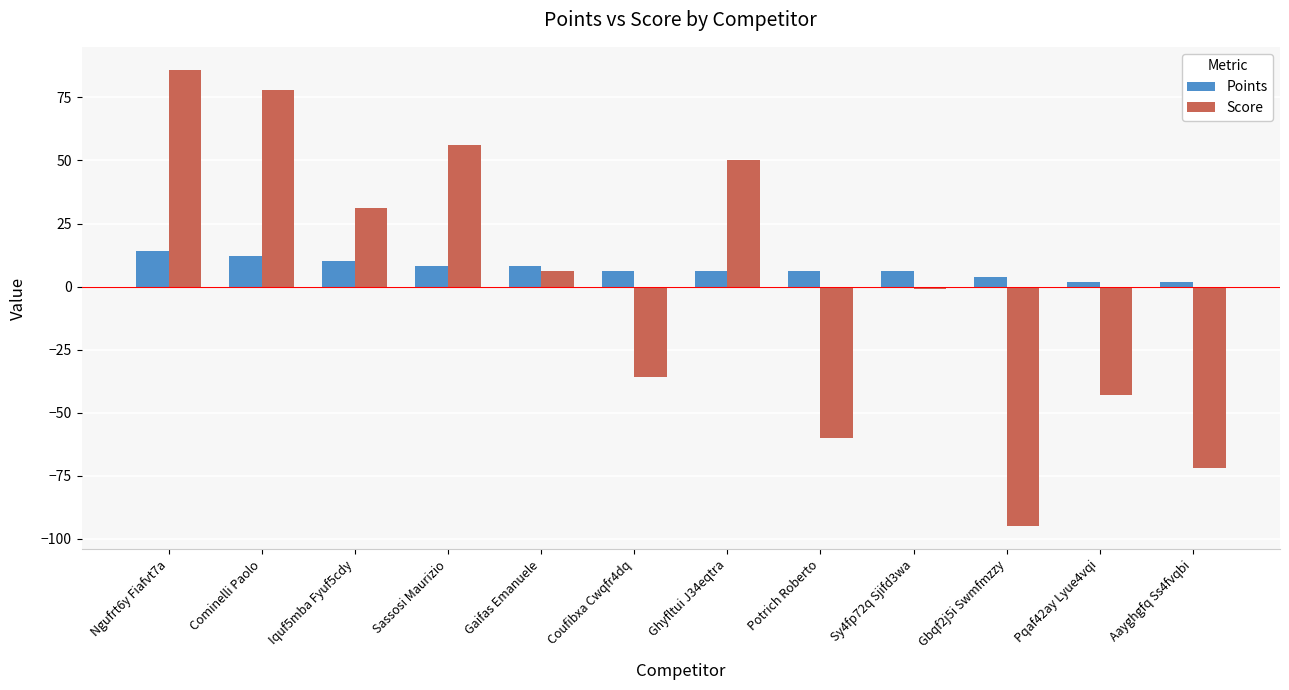

List the series in order of their peak value, highest first.

Score, Points